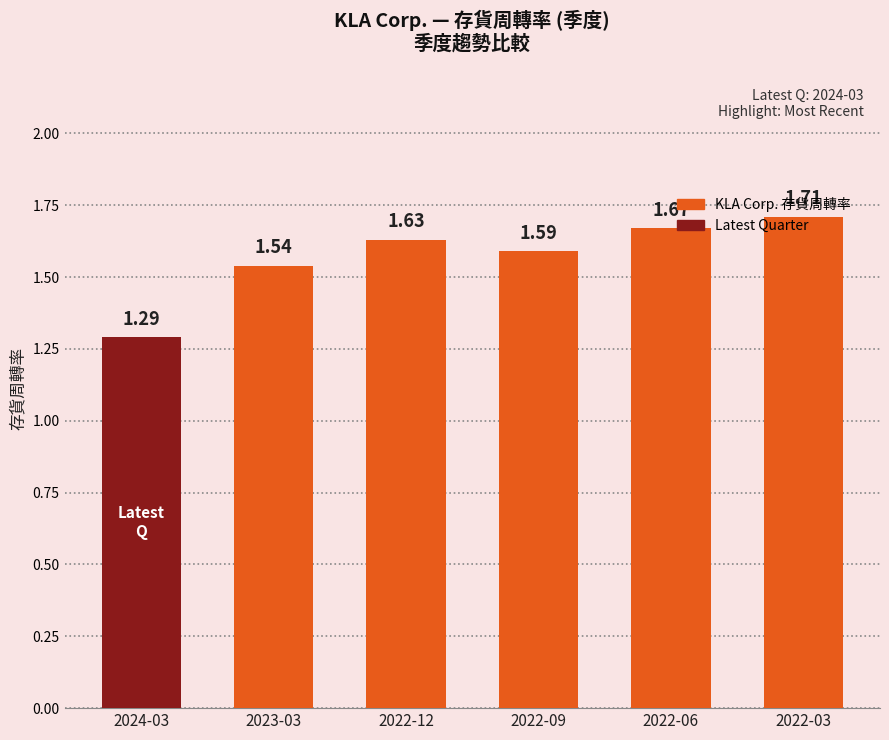

Which has a higher value, 2022-12 or 2022-03?

2022-03